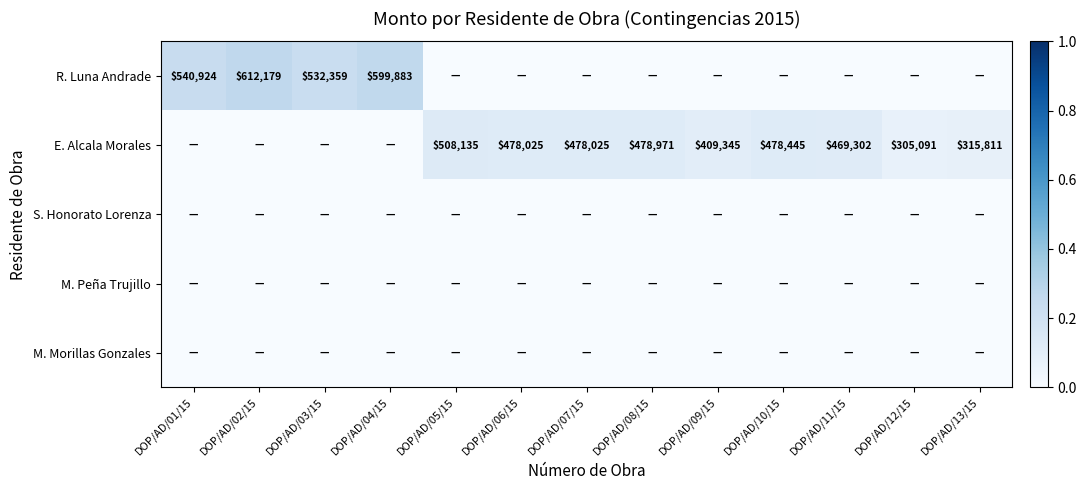

Which has a higher value, DOP/AD/05/15 or DOP/AD/02/15?

DOP/AD/02/15